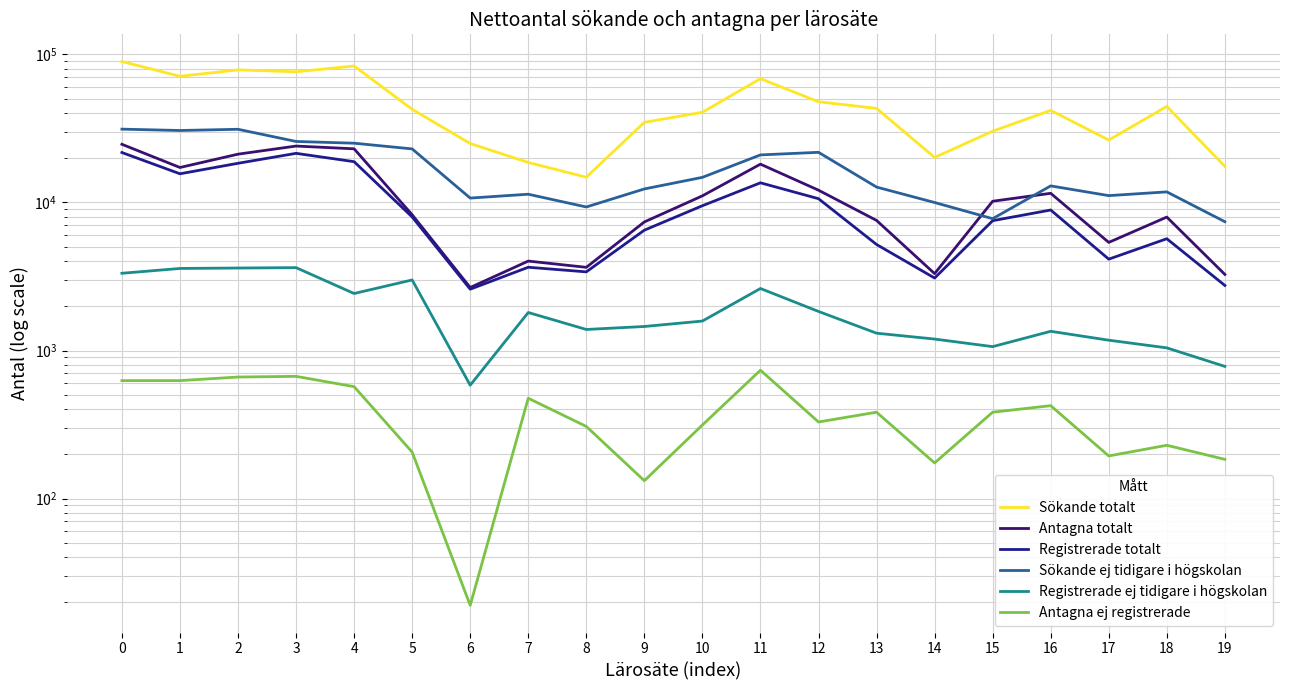

What is the value of the Antagna ej registrerade point at the 15th from the left?

174